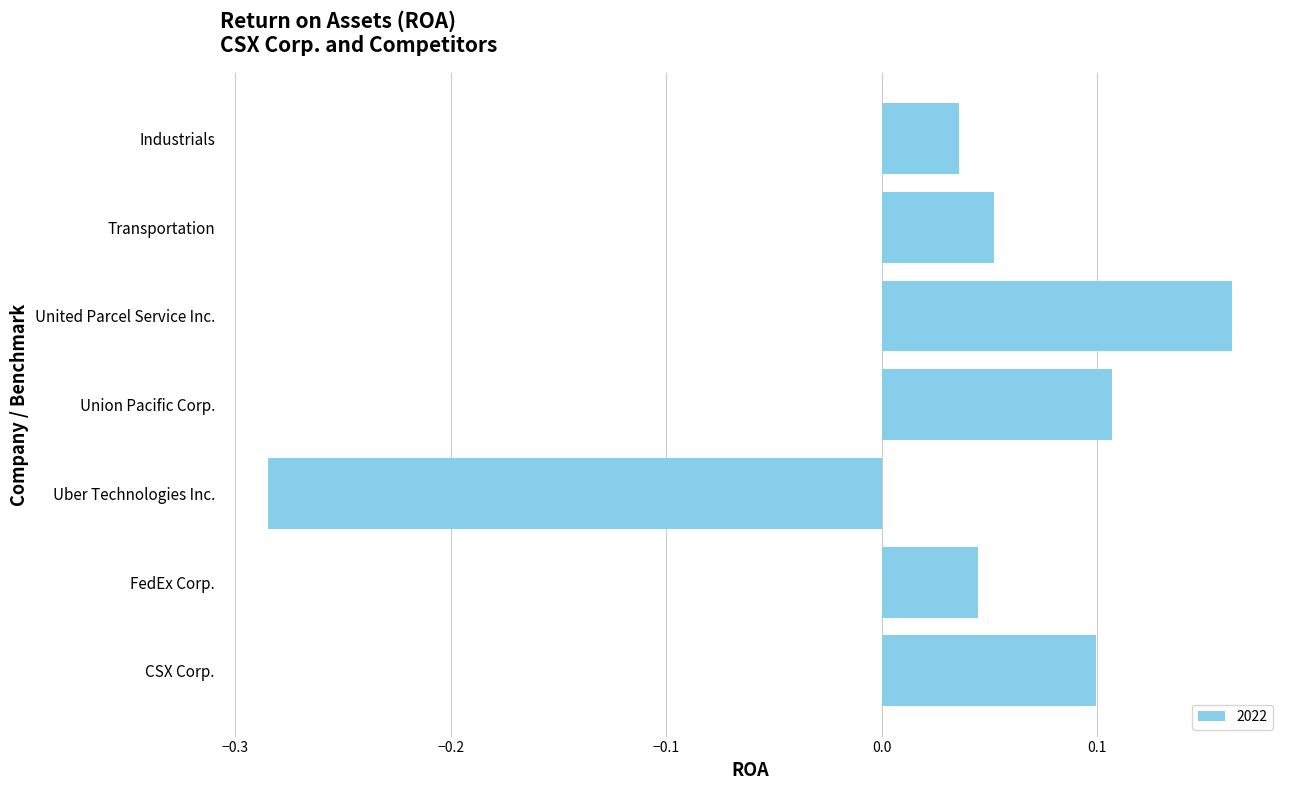

True or false: the data shows 0.1 at CSX Corp..

True